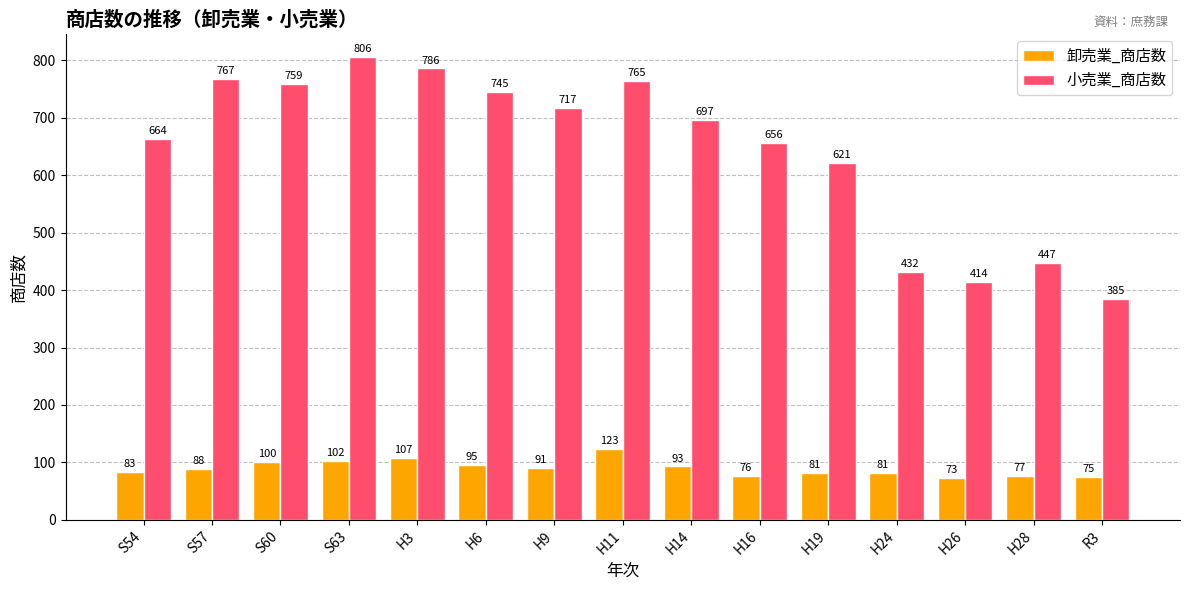

How many data points does each series have?

15